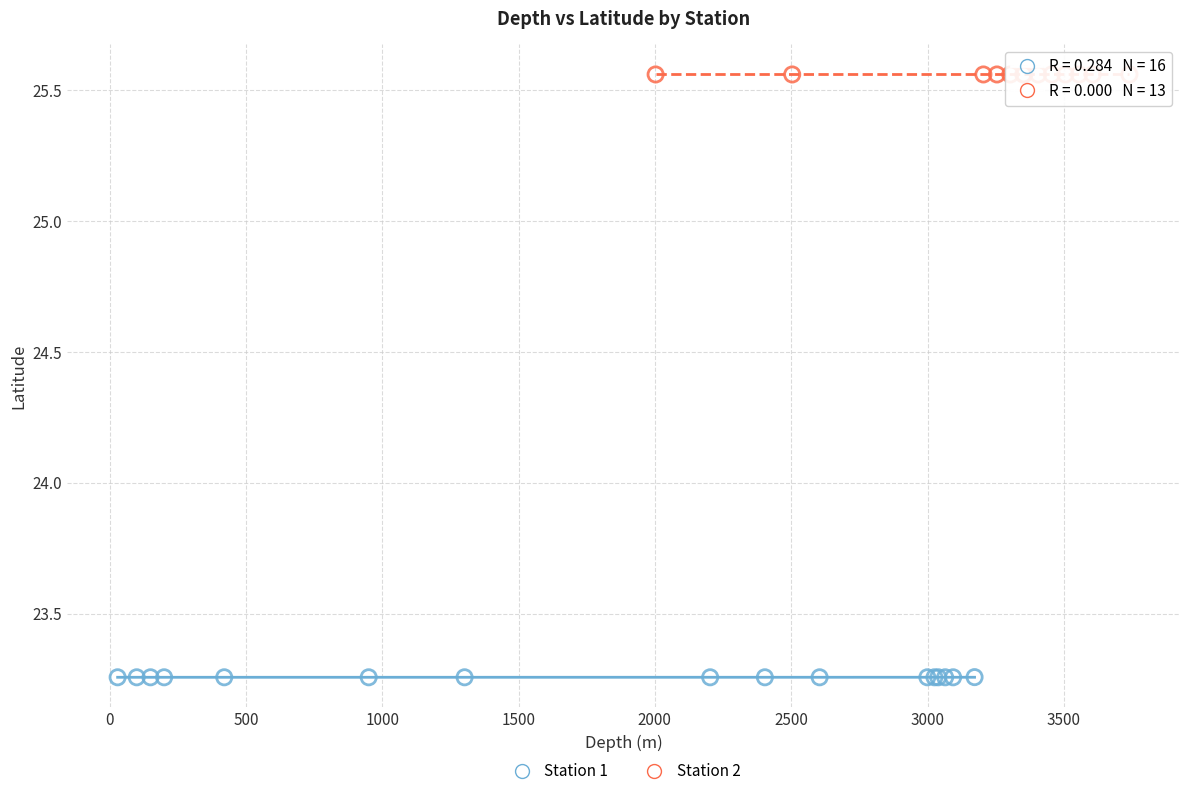

Which series contains the lowest Y value?

Station 1